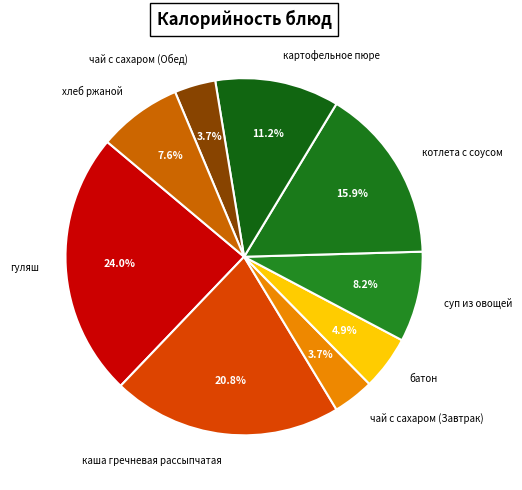

What is the total percentage of каша гречневая рассыпчатая and чай с сахаром (Завтрак)?

24.5%